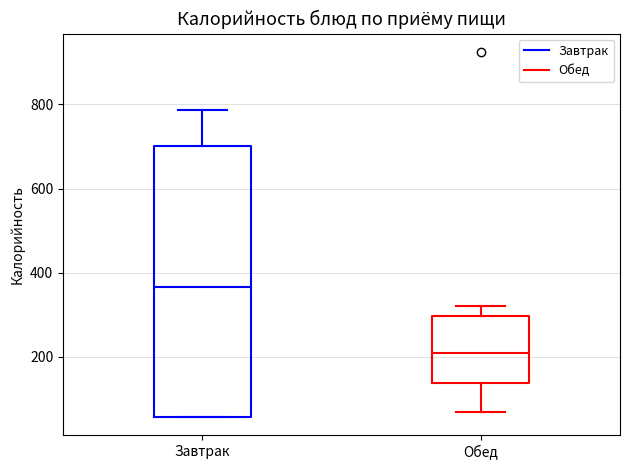

Which box's median line is the lowest?

Обед